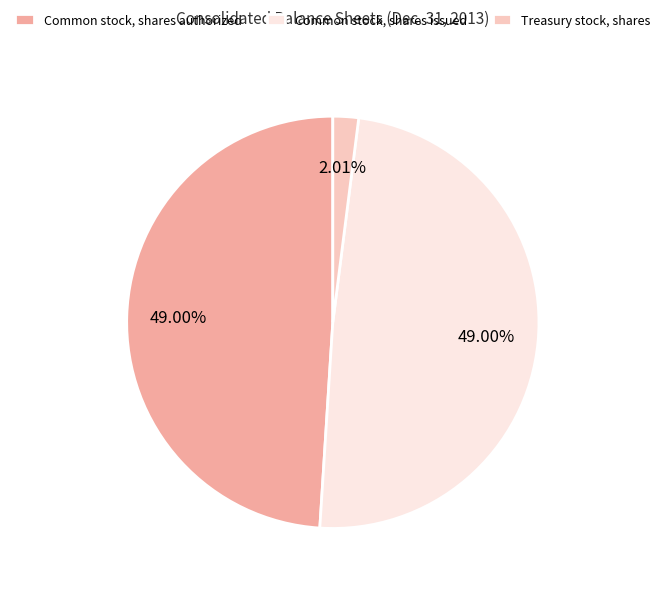

Do Treasury stock, shares and Common stock, shares authorized together represent more than half of the pie?

Yes